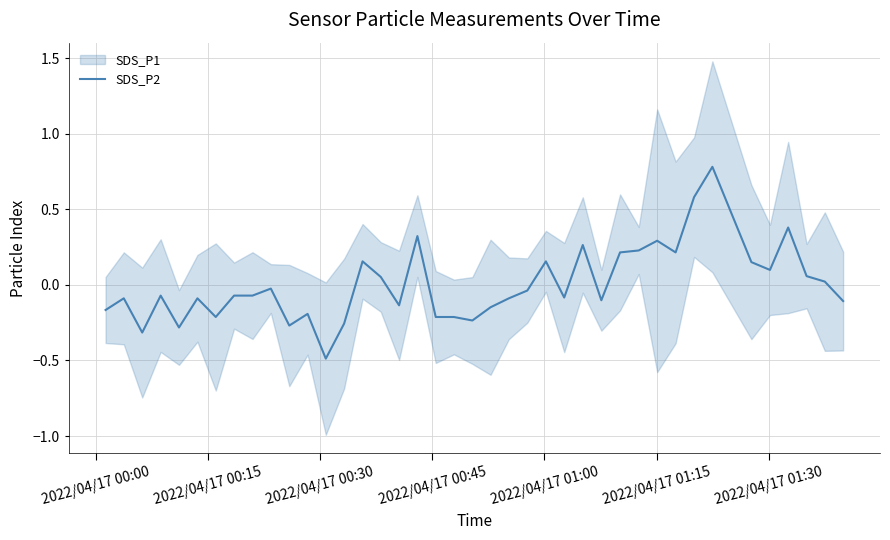

How many values are above zero?

16